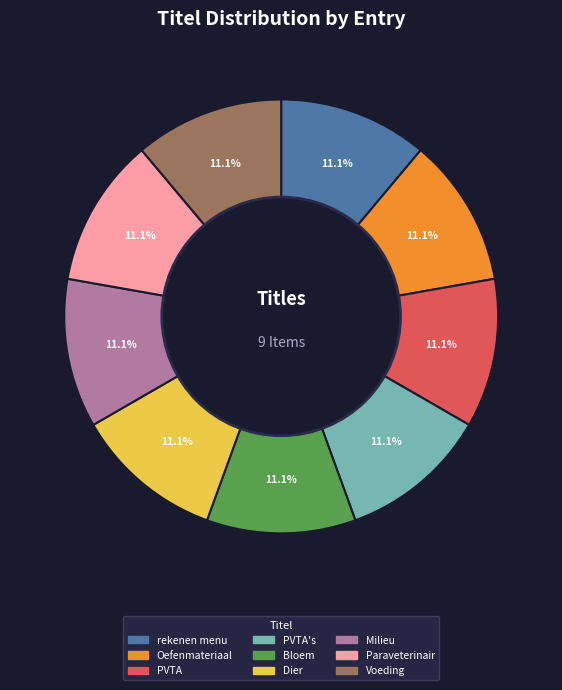

Is there a majority slice in this chart?

No